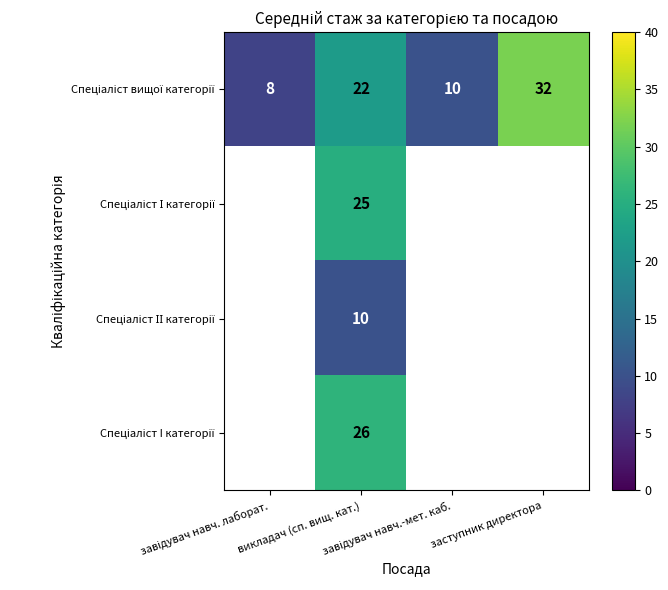

Between завідувач навч. лаборат. and заступник директора, which series saw the biggest shift?

Спеціаліст вищої категорії